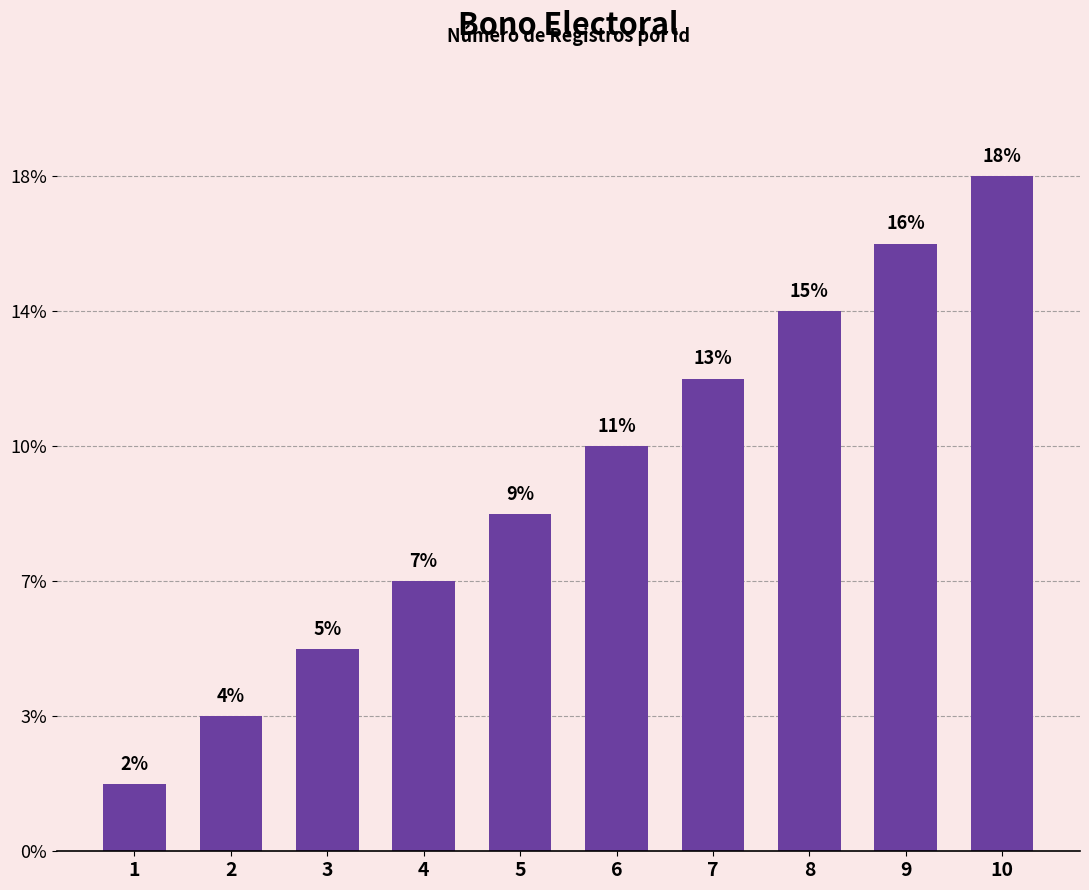

Rank the categories by value from lowest to highest.

1, 2, 3, 4, 5, 6, 7, 8, 9, 10